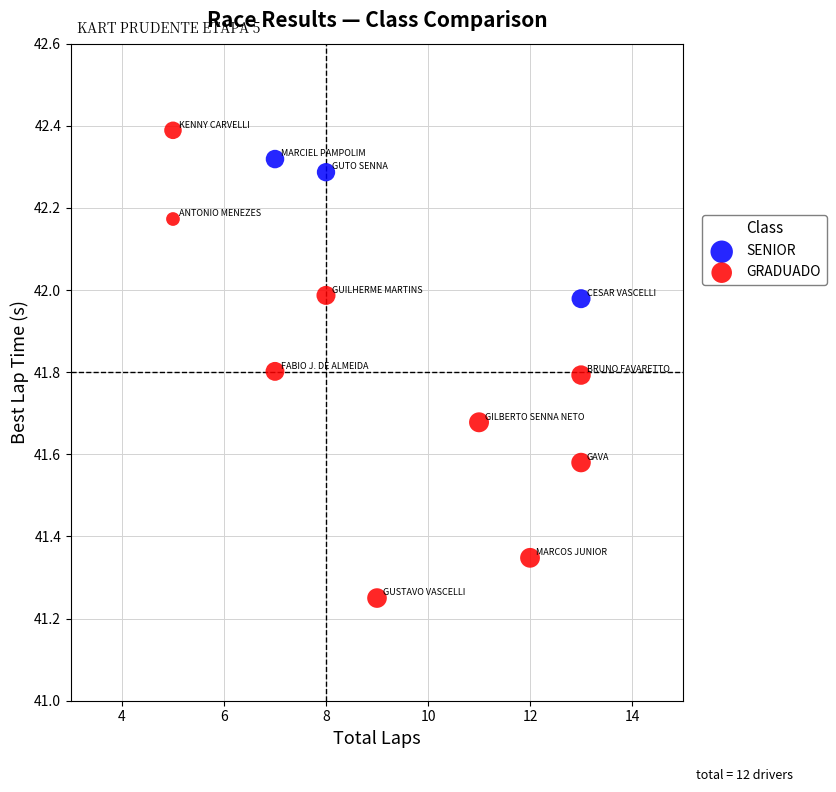

Which series reaches the maximum Y coordinate?

GRADUADO